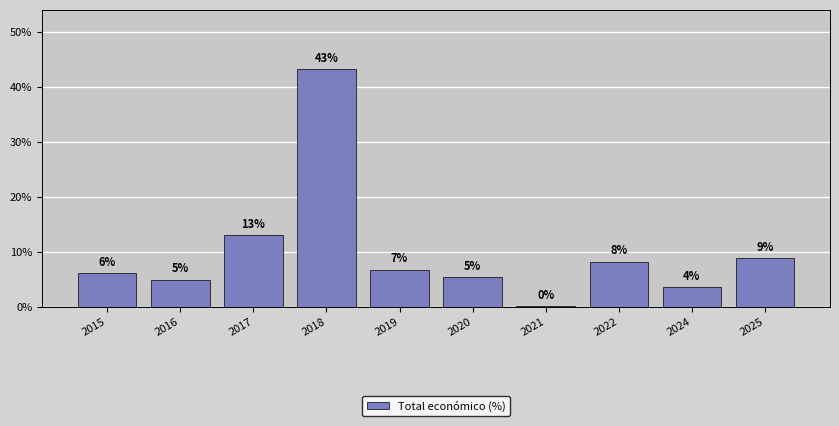

Which has a higher value, 2024 or 2020?

2020